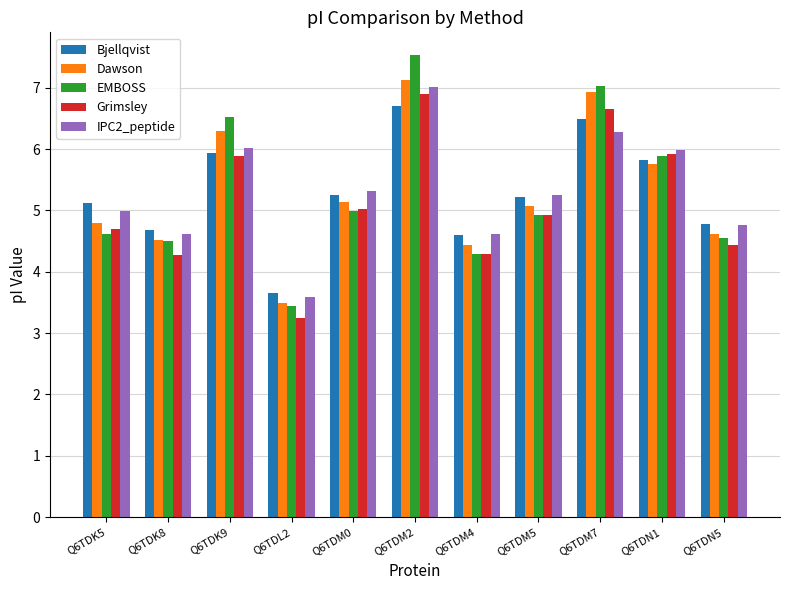

What position from the left is Q6TDL2?

4